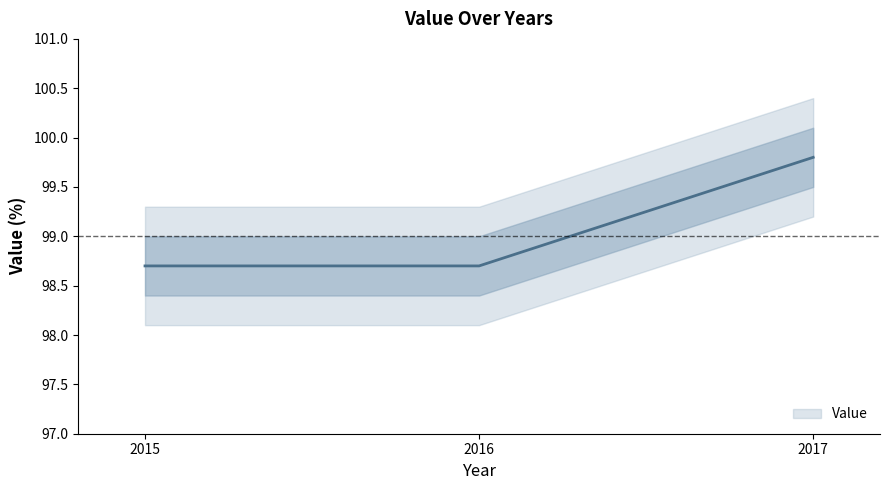

At which label is the value closest to 99?

2015